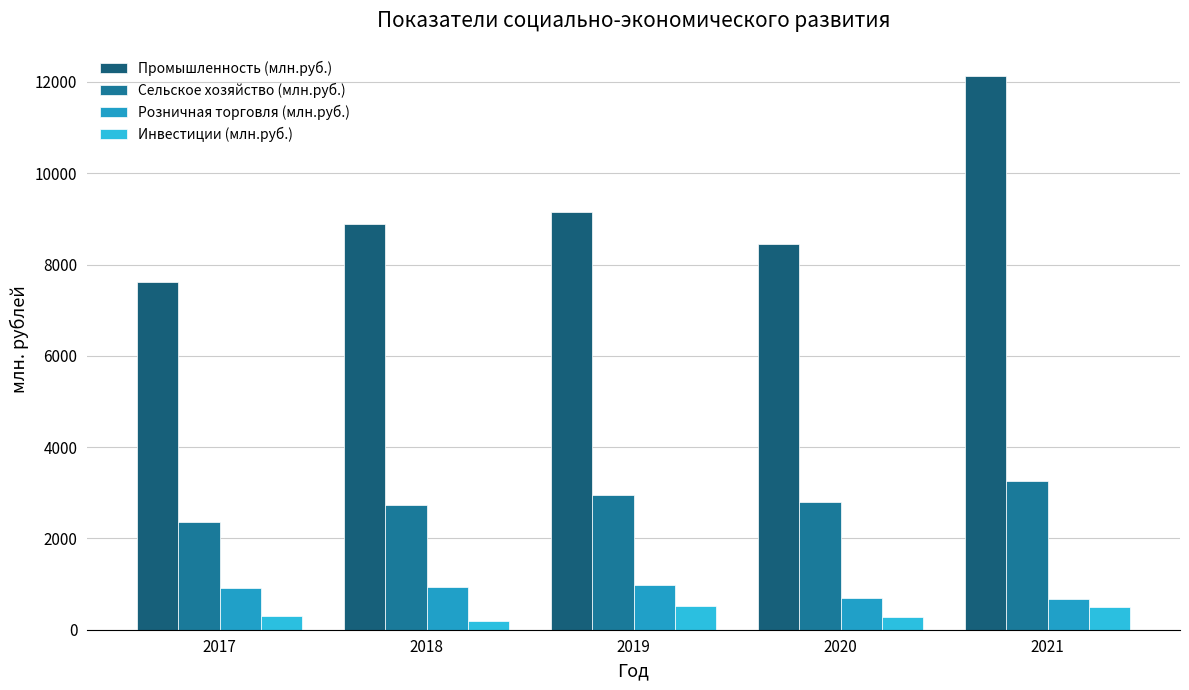

What is the total value across all series at 2021?

16577.5